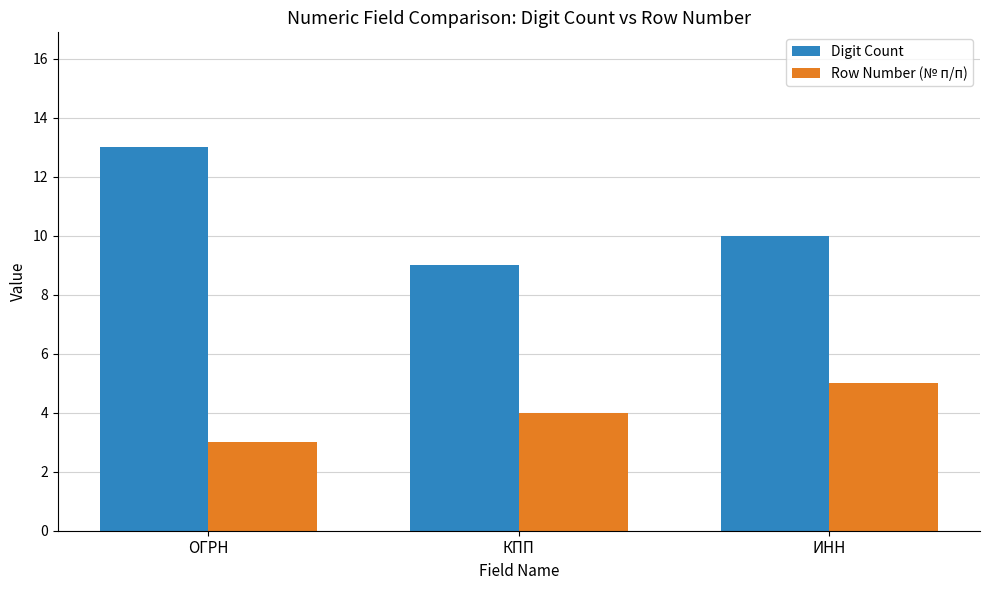

What is the difference between the highest and lowest values at КПП?

5